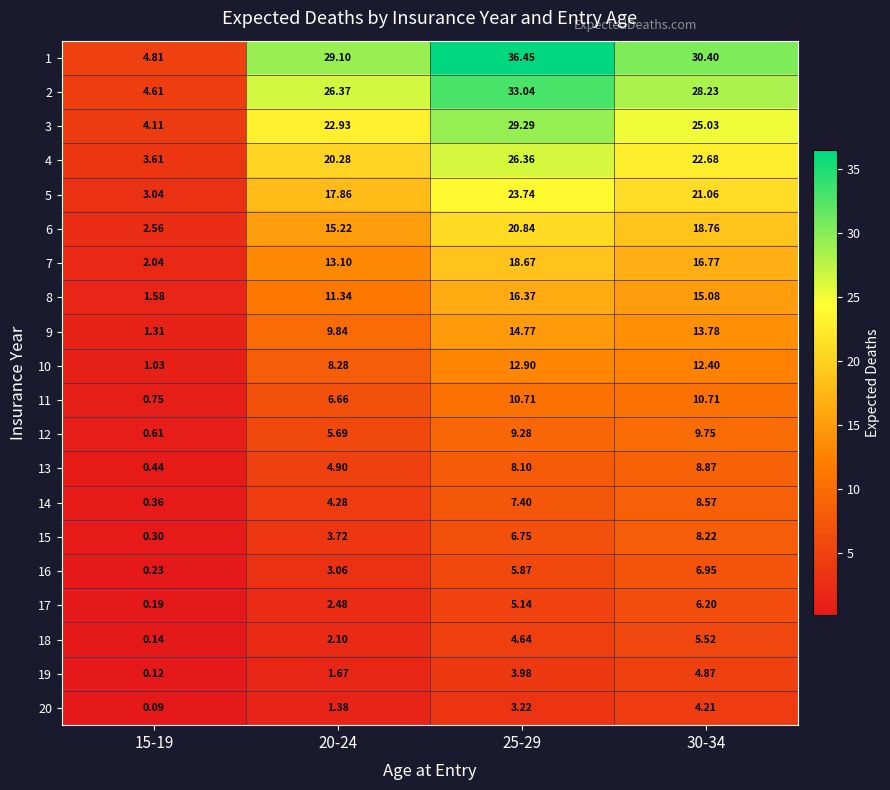

Is the value of 4 at 20-24 greater than the value of 2 at 20-24?

No